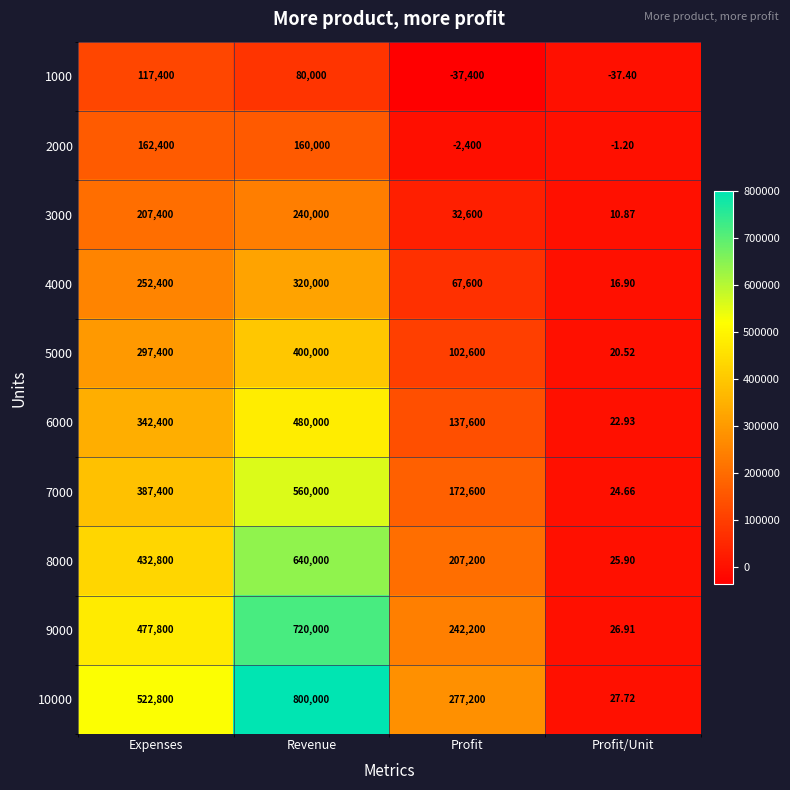

List the labels in order of 1000 value, smallest first.

Profit, Profit/Unit, Revenue, Expenses